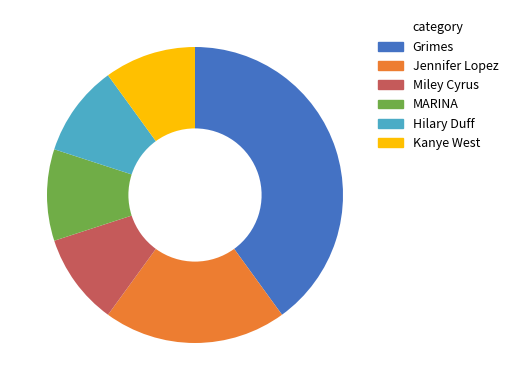

Count the number of slices in the pie.

6